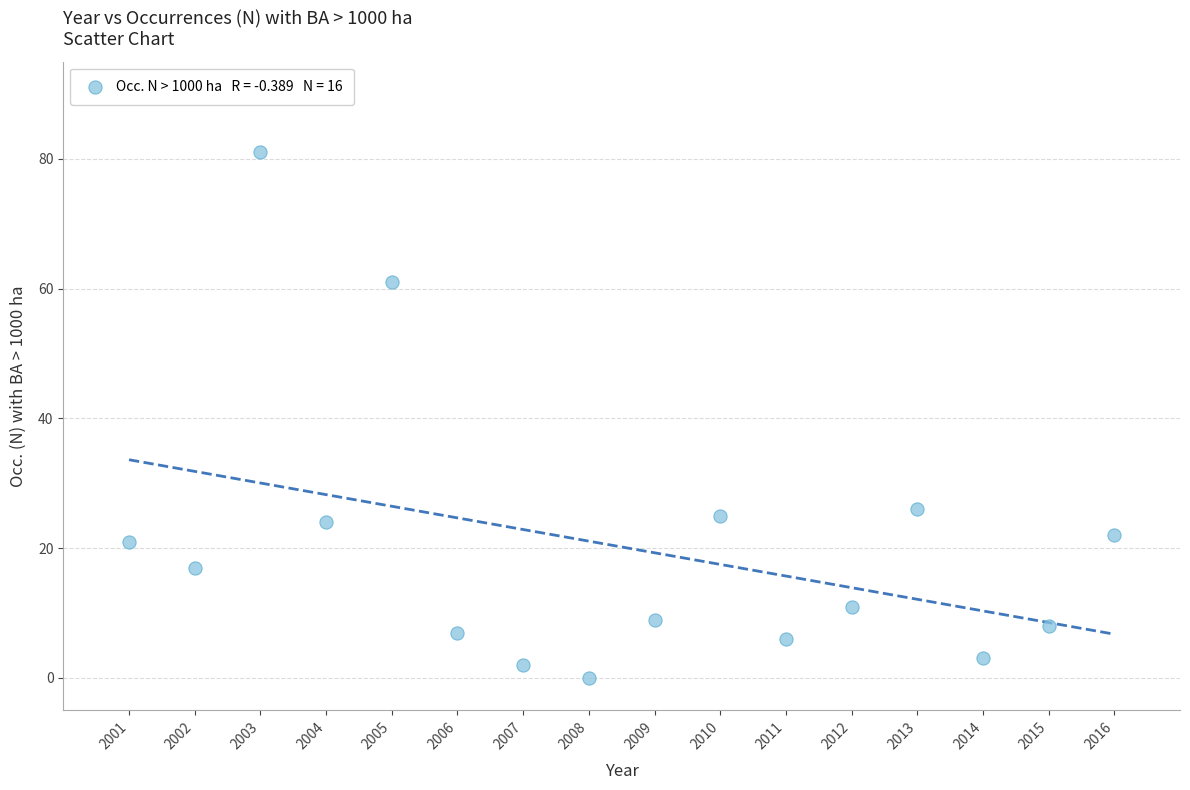

What Y value in the scatter plot is closest to 40?

26